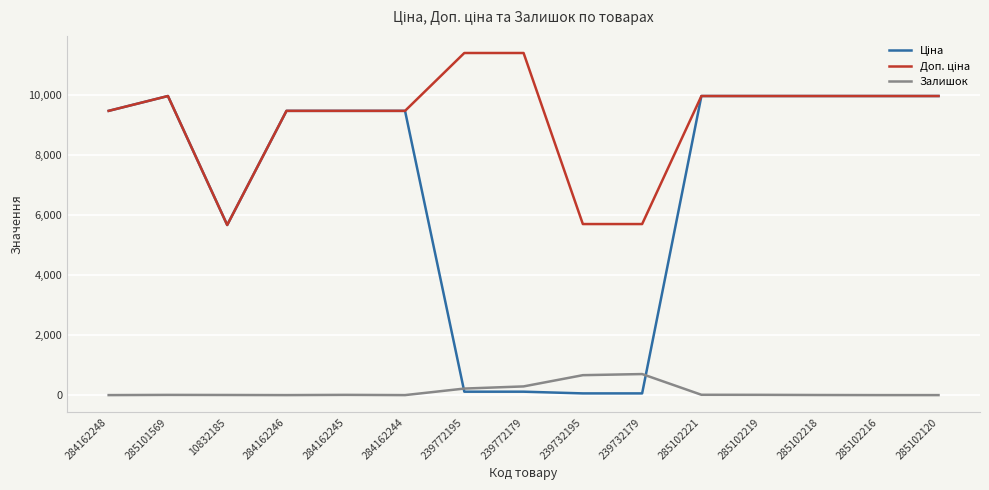

True or false: Залишок has a value of 0.0 at 285102120.

True